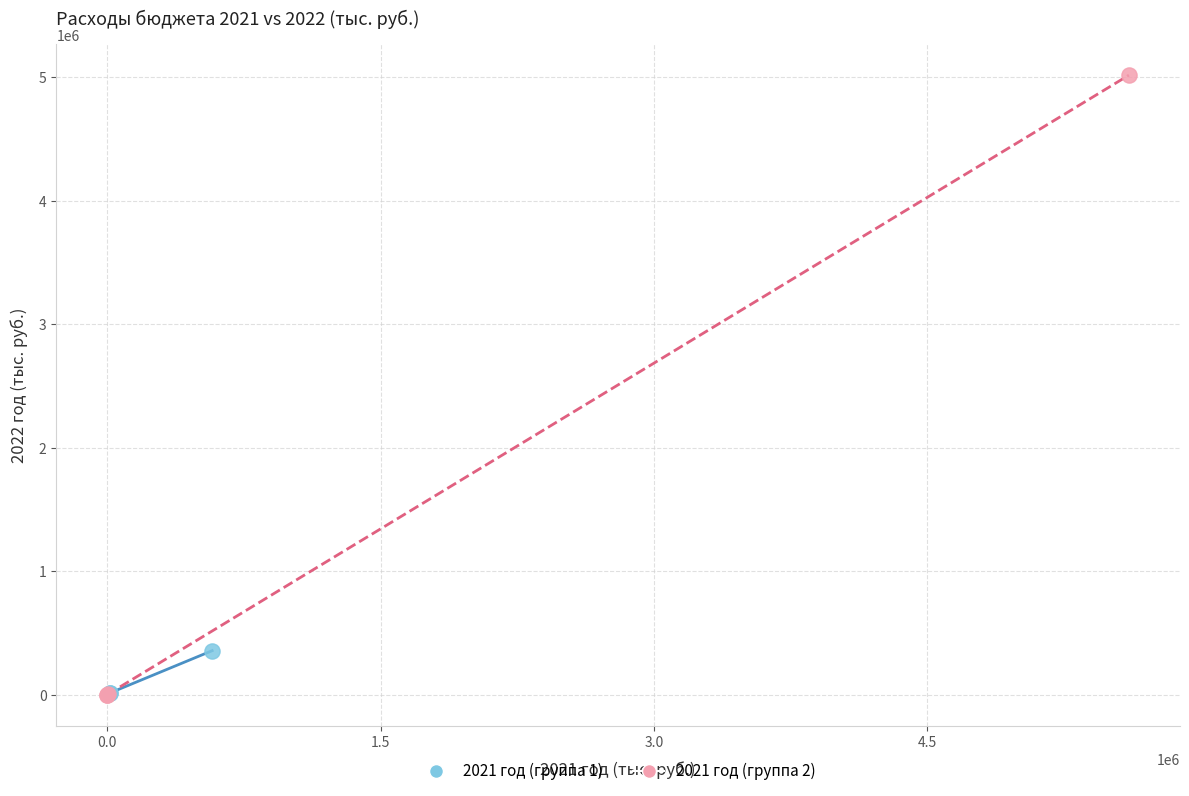

Which series has the largest Y range (max minus min)?

2021 год (группа 2)